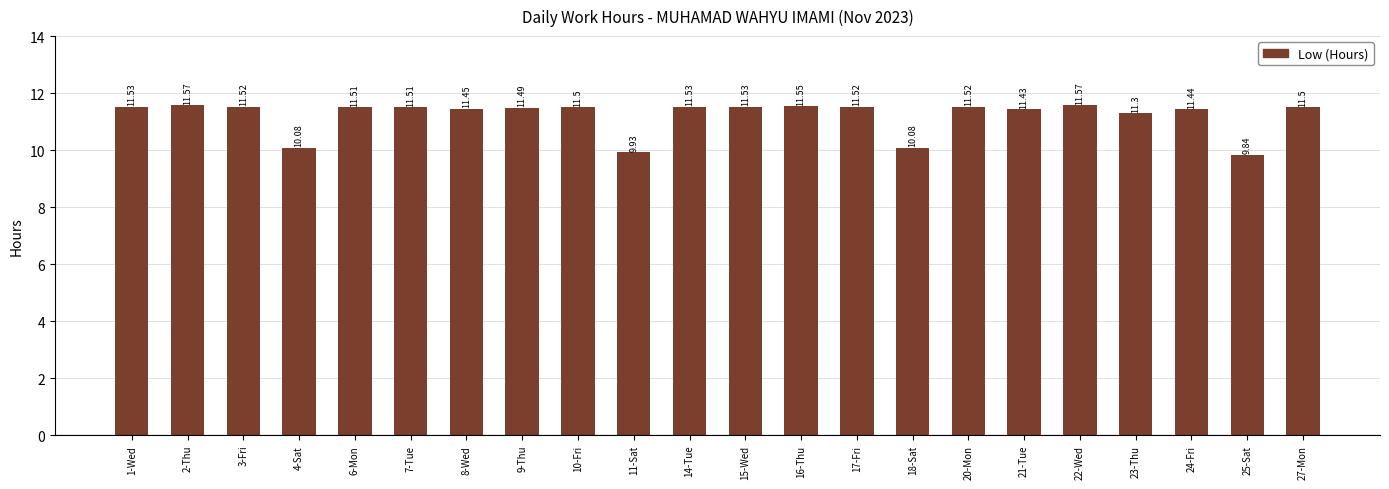

Are the bars horizontal?

No